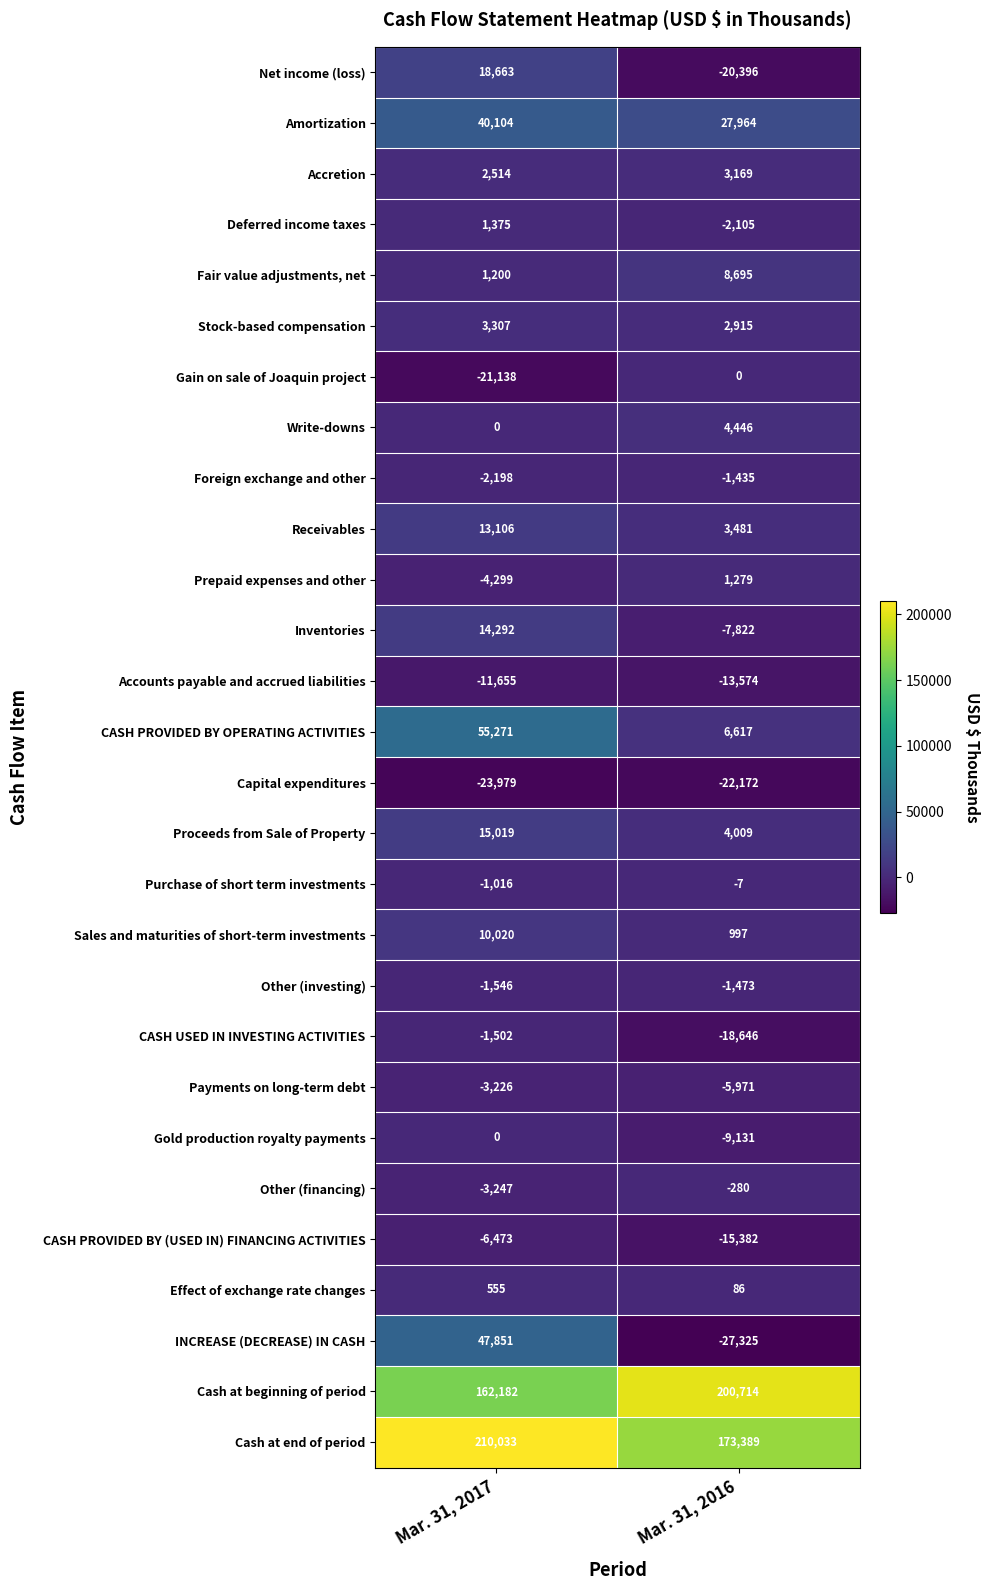

Which series changed the most between Mar. 31, 2017 and Mar. 31, 2016?

INCREASE (DECREASE) IN CASH